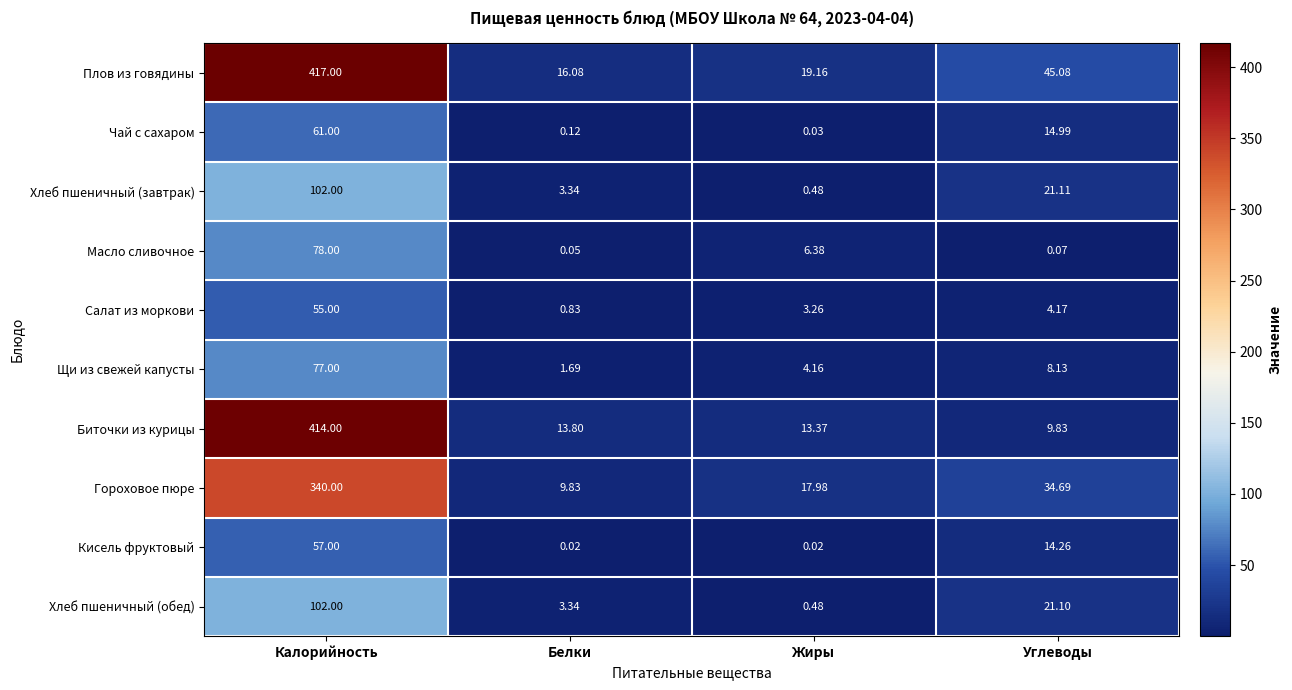

At which label does Биточки из курицы reach its minimum?

Углеводы